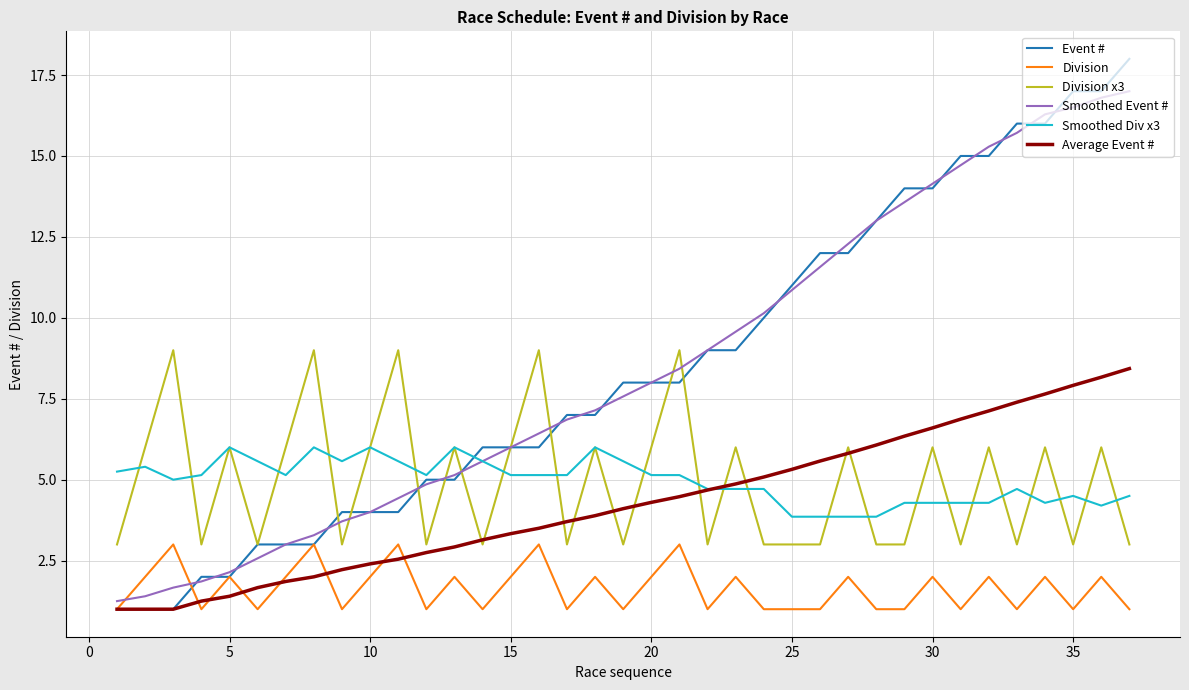

What are all the series names shown in the legend?

Event #, Division, Division x3, Smoothed Event #, Smoothed Div x3, Average Event #